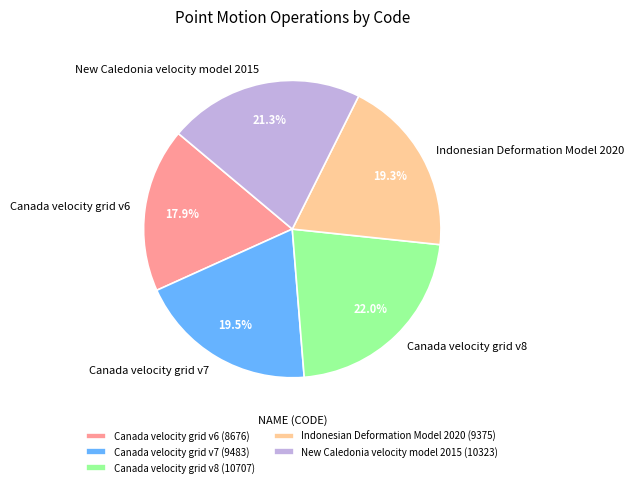

Between Canada velocity grid v6 and Canada velocity grid v7, which is larger?

Canada velocity grid v7